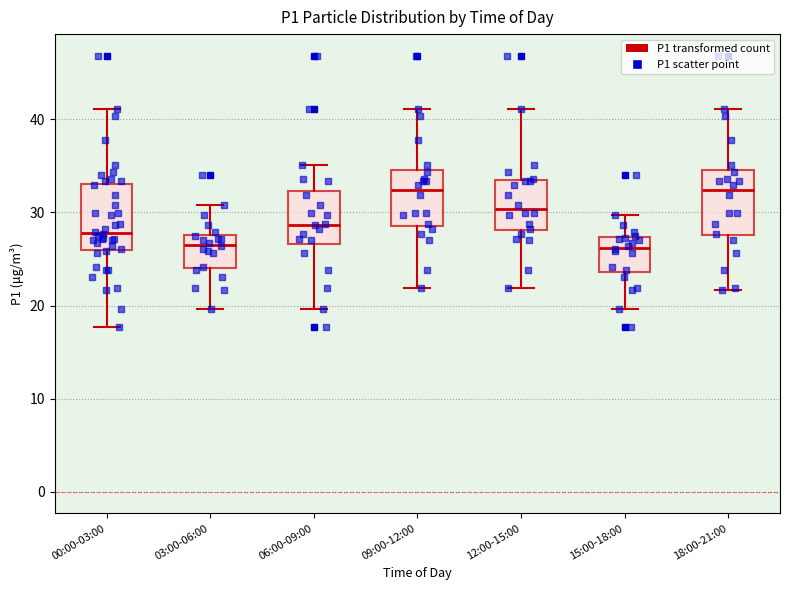

Reading left to right, read every box against the y-axis: the position of its median line, the range the box covers, and the ends of its whiskers. The values are not printed on the chart, so give them approximately, as read against the axis.

00:00-03:00: median 28, box 26 to 33, whiskers 18 to 41
03:00-06:00: median 27, box 24 to 28, whiskers 20 to 31
06:00-09:00: median 29, box 27 to 32, whiskers 20 to 35
09:00-12:00: median 32, box 29 to 35, whiskers 22 to 41
12:00-15:00: median 30, box 28 to 33, whiskers 22 to 41
15:00-18:00: median 26, box 24 to 27, whiskers 20 to 30
18:00-21:00: median 32, box 28 to 35, whiskers 22 to 41